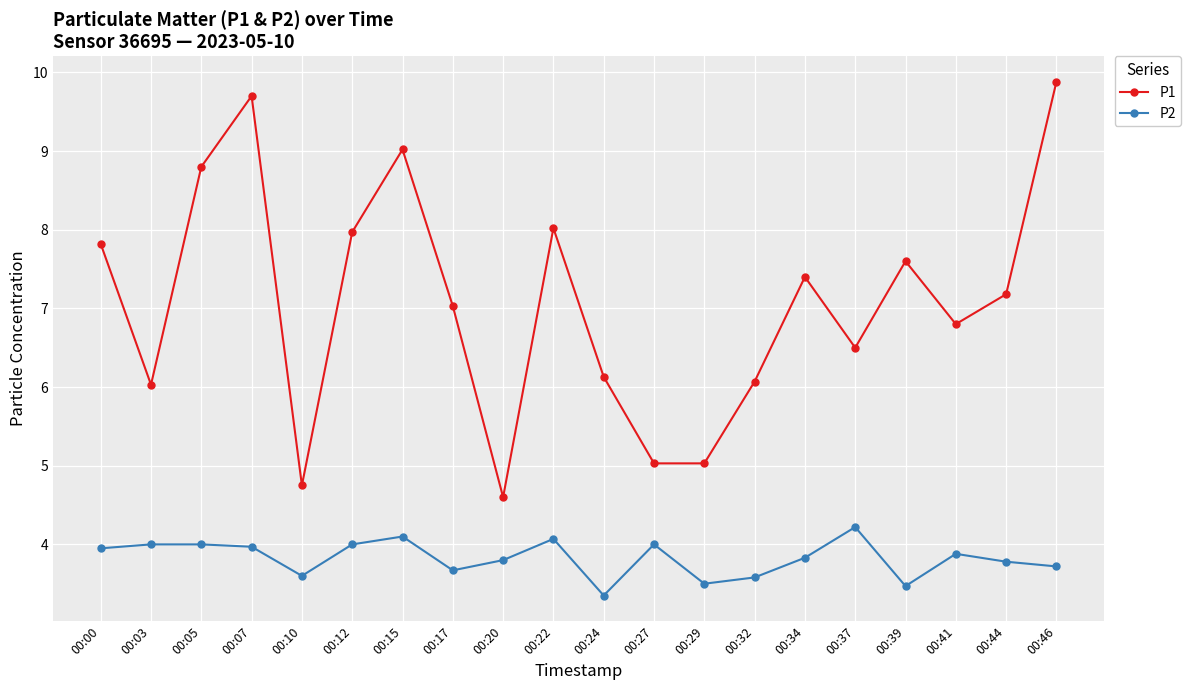

What is the difference between the highest and lowest values at 00:20?

0.8